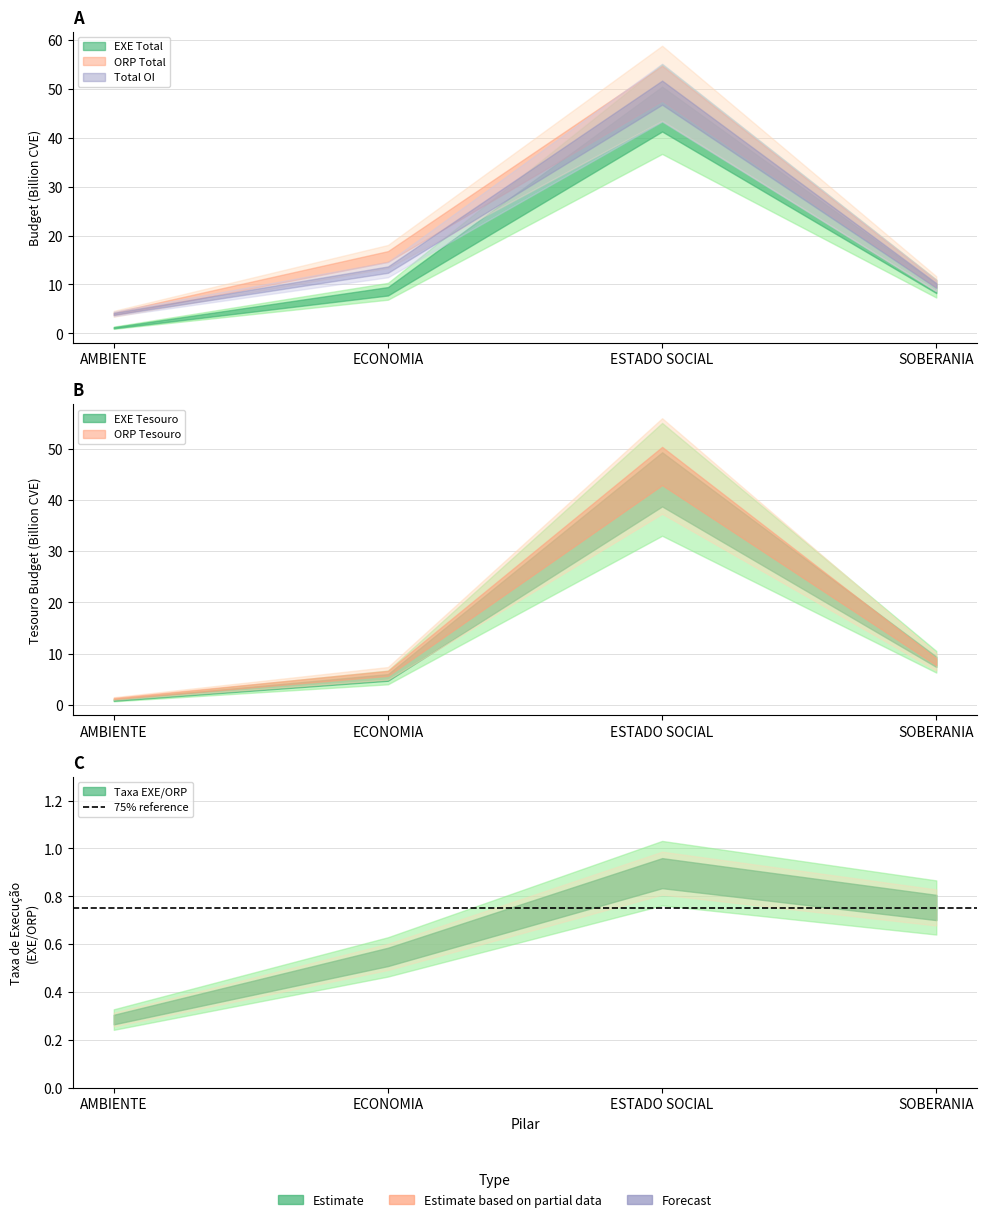

Is the value of EXE Total (Billions) at ESTADO SOCIAL greater than the value of Taxa Execucao at AMBIENTE?

Yes